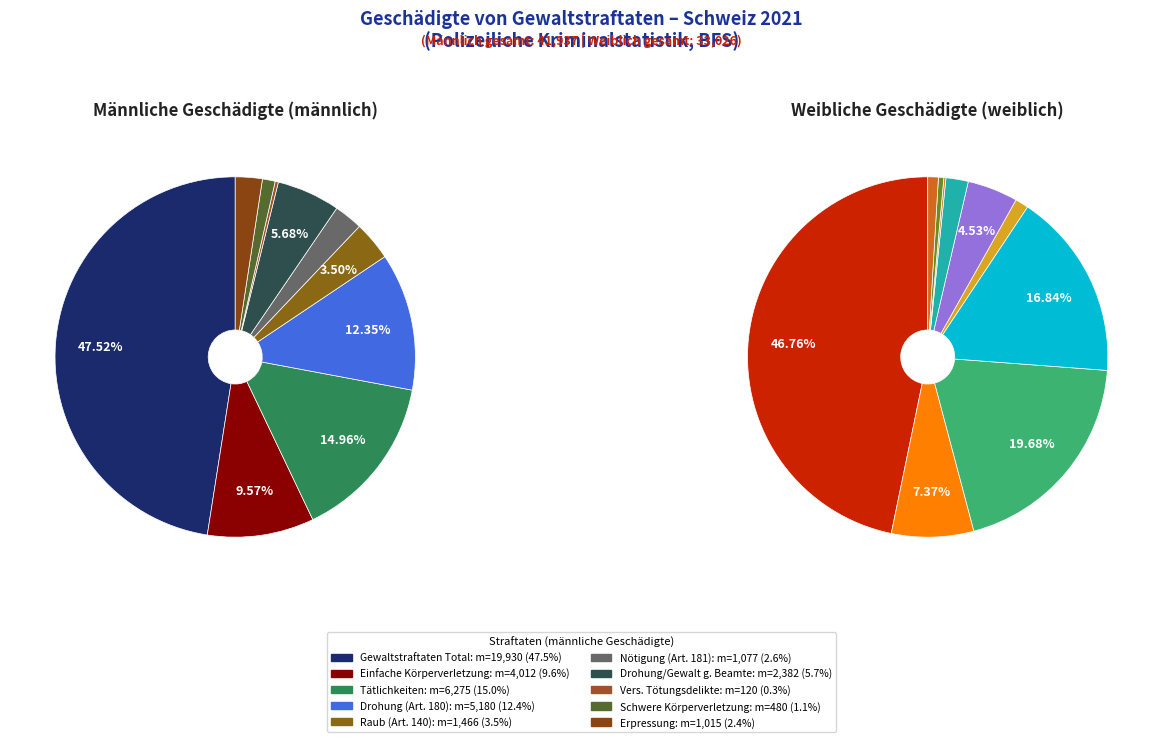

What is the total percentage of Erpressung (Ziff. 1,2,4) and Total Gewaltstraftaten?

49.9%